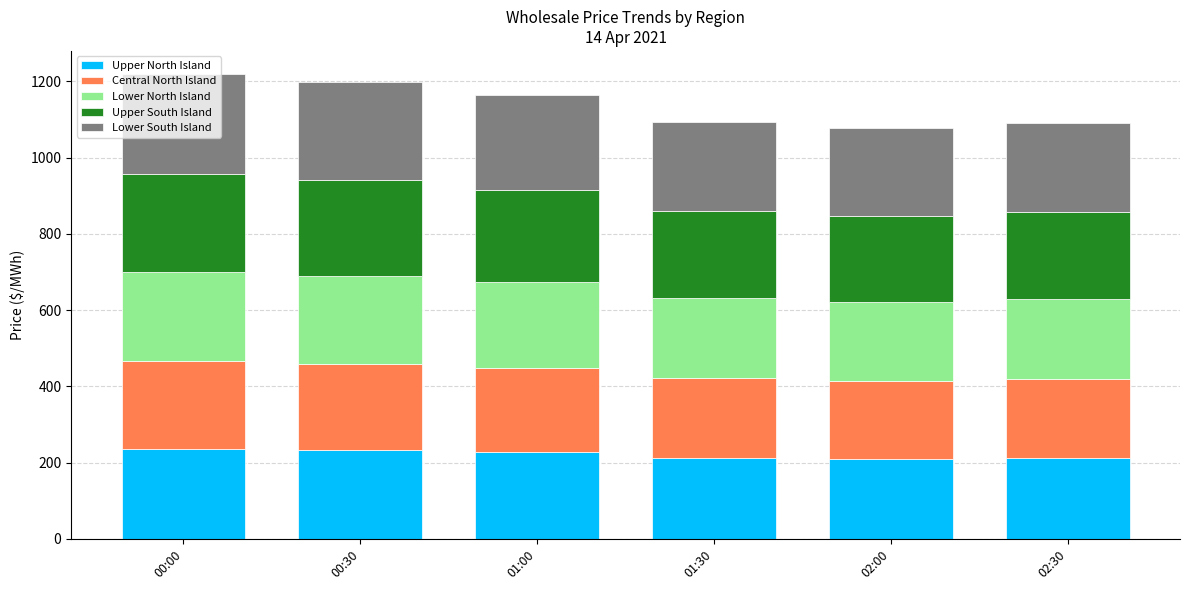

What is the minimum value for Upper North Island?

208.7